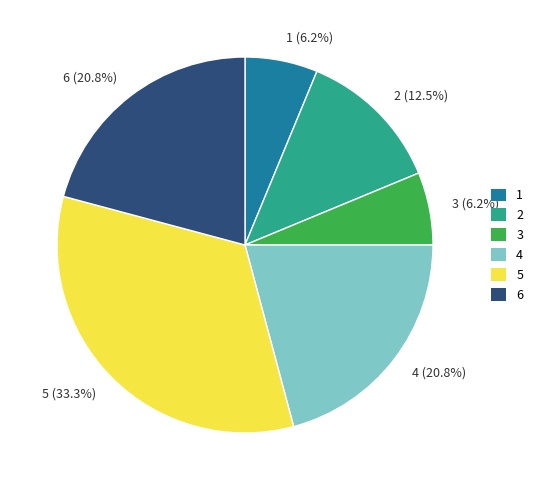

To the nearest percent, what portion does 1 represent?

6%